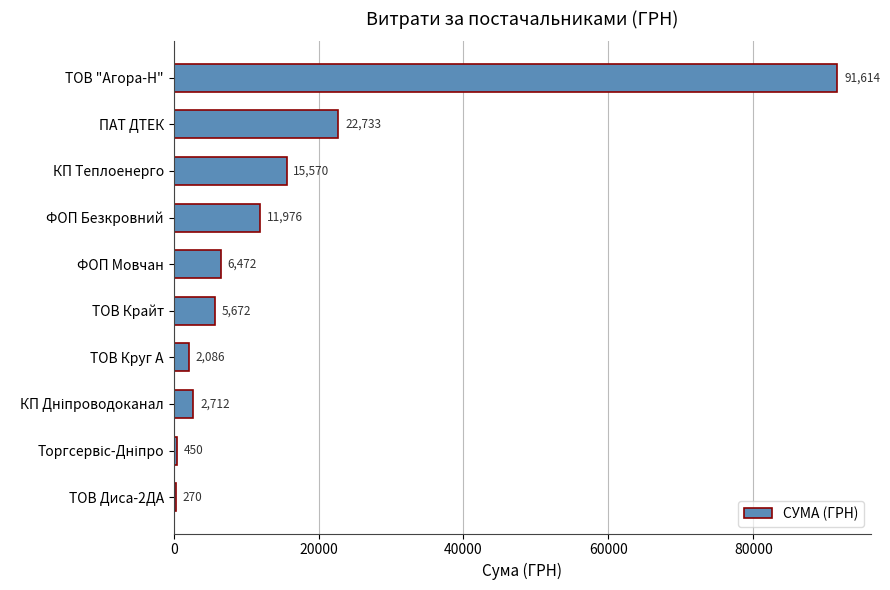

Approximately how many times larger is the value at ТОВ "Агора-Н" compared to КП Теплоенерго?

5.9